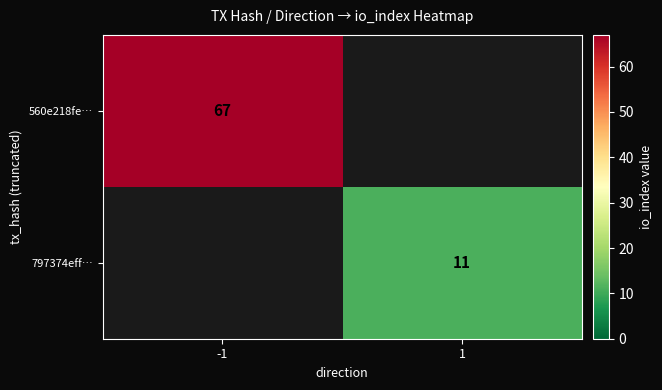

Is the value of 560e218fe… at -1 greater than the value of 797374eff… at 1?

Yes